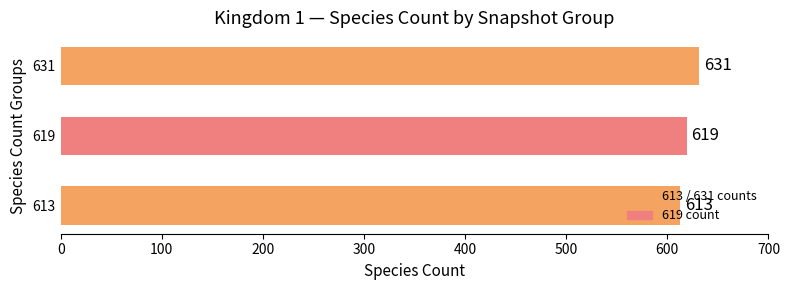

How many categories are shown in the chart?

3